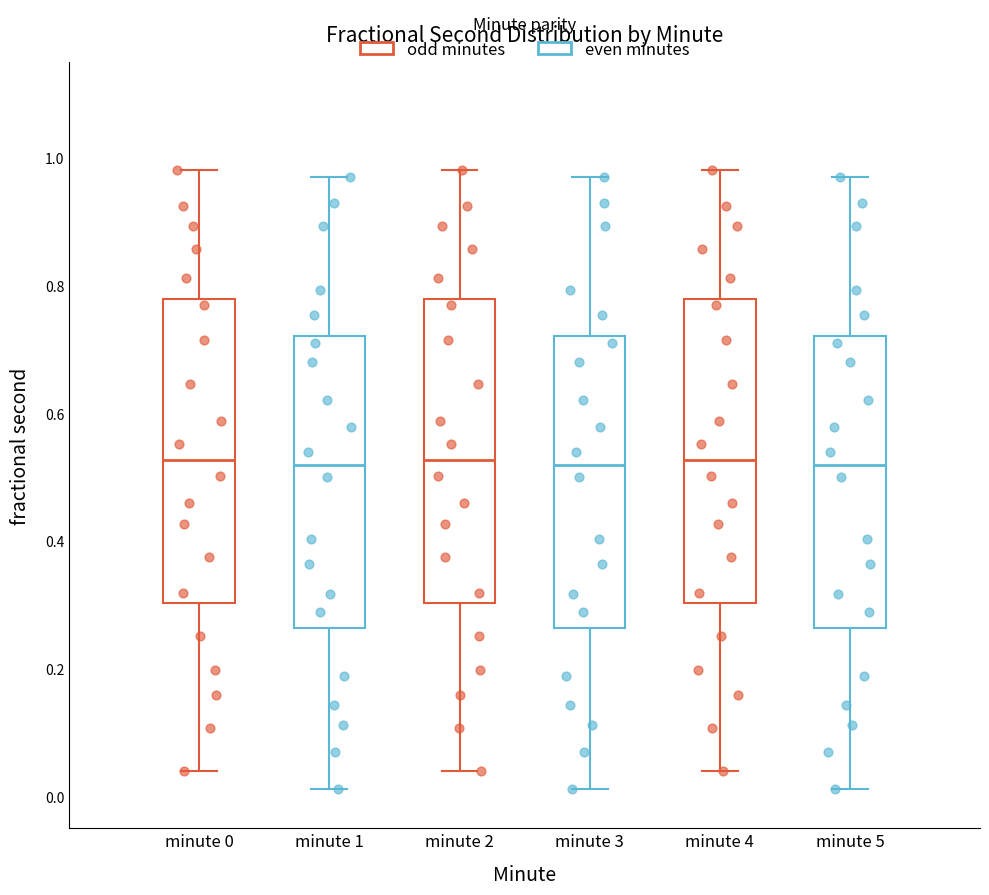

Reading left to right, transcribe this box plot: for each box, give where its median line is, the range the box spans, and where its two whiskers end, as read against the y-axis. The values are not printed on the chart, so give them approximately, as read against the axis.

minute 0: median 0.52, box 0.30 to 0.78, whiskers 0.04 to 0.98
minute 1: median 0.52, box 0.26 to 0.72, whiskers 0.02 to 0.96
minute 2: median 0.52, box 0.30 to 0.78, whiskers 0.04 to 0.98
minute 3: median 0.52, box 0.26 to 0.72, whiskers 0.02 to 0.96
minute 4: median 0.52, box 0.30 to 0.78, whiskers 0.04 to 0.98
minute 5: median 0.52, box 0.26 to 0.72, whiskers 0.02 to 0.96